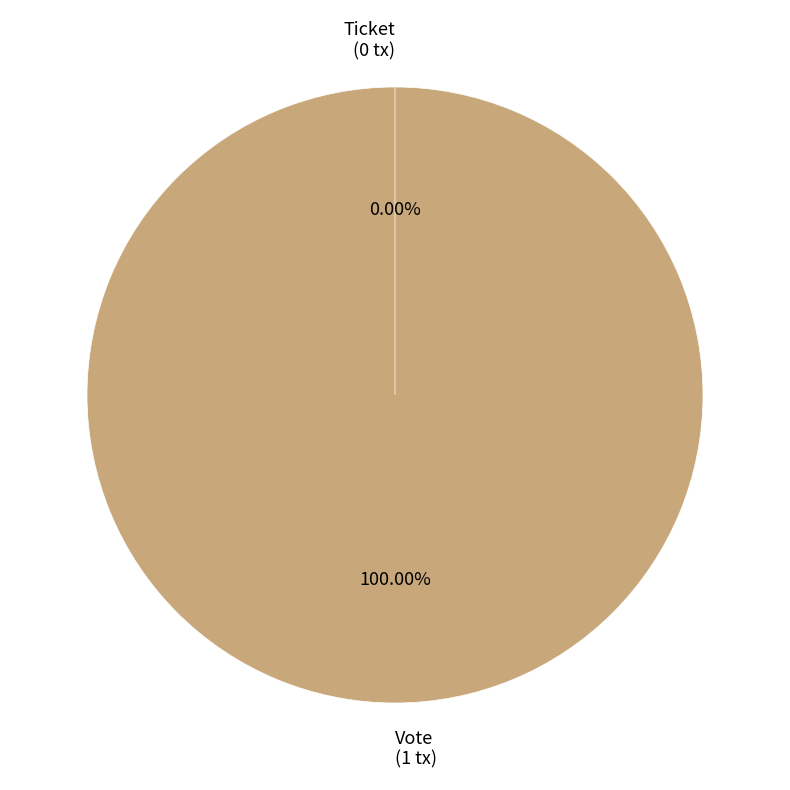

How much of the chart is everything except Ticket?

100.0%